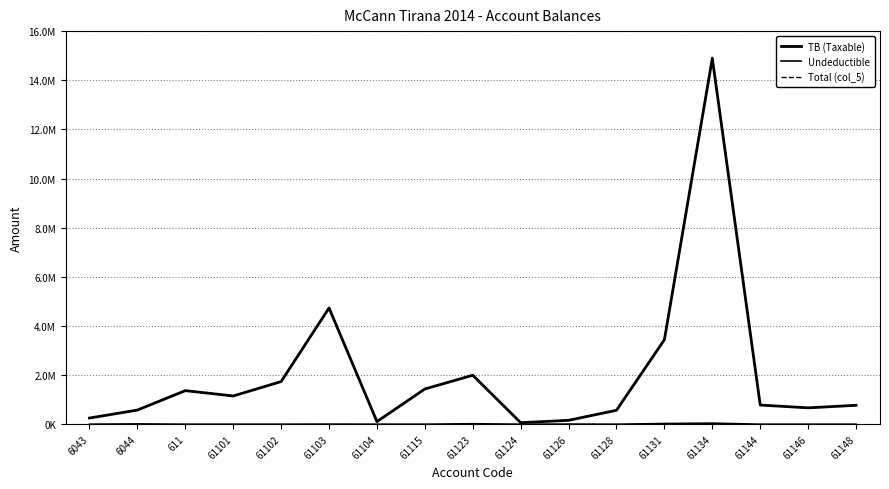

Does the chart display data point markers on the line(s)?

No